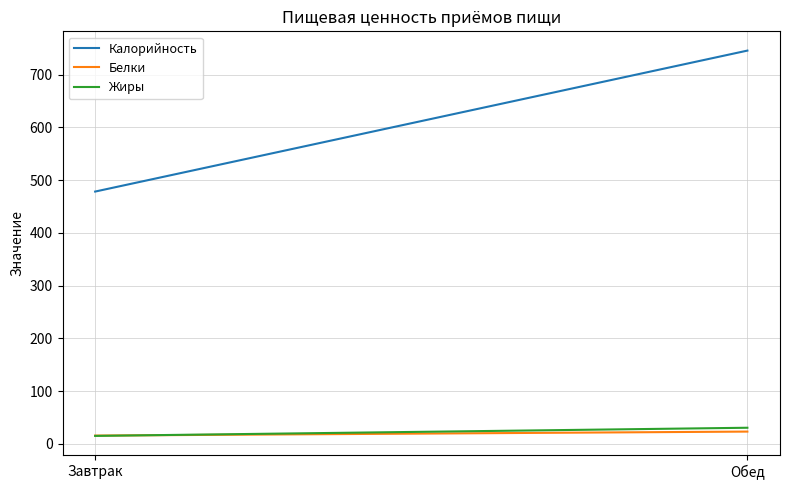

Reading left to right, extract all data points from this chart.

Калорийность: 478.4	745.7
Белки: 15.7	23.3
Жиры: 15.1	30.5